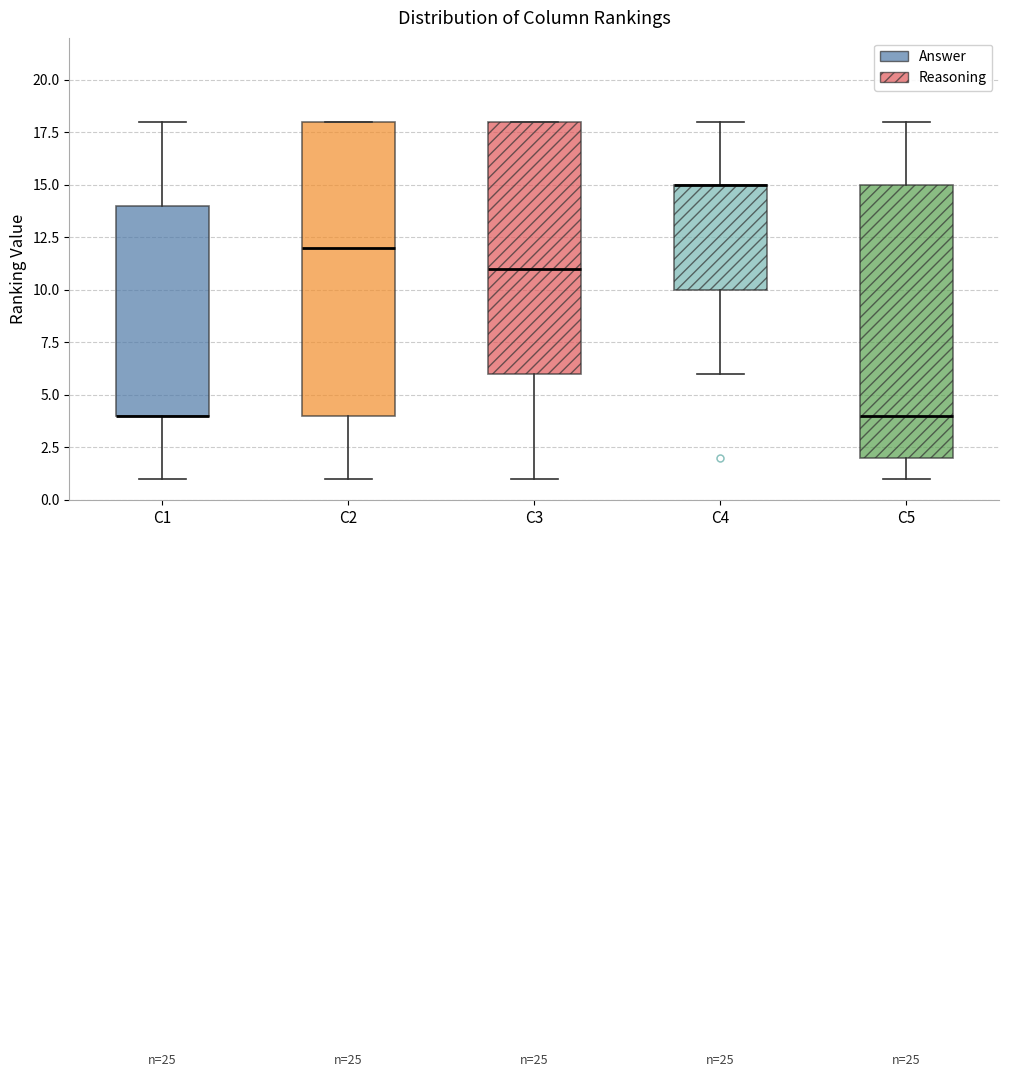

Comparing the boxes themselves (not the whiskers), which one is the tallest?

C2